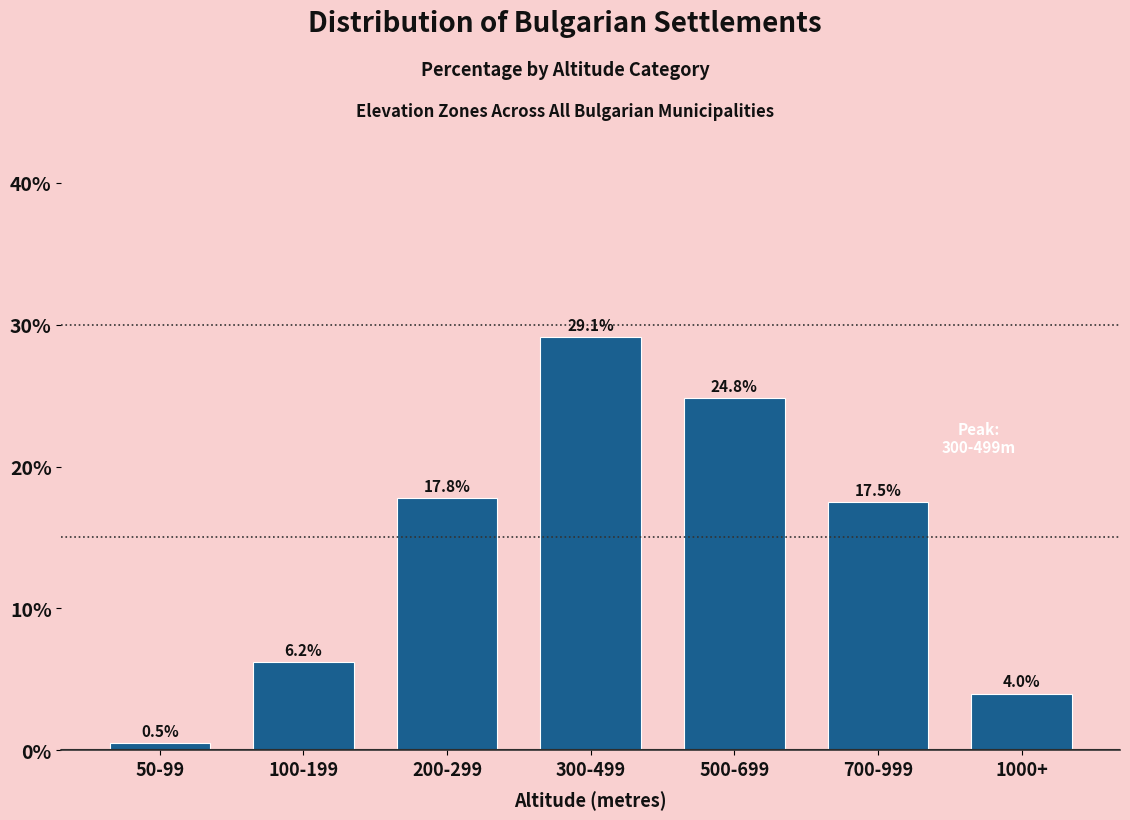

Reading left to right, extract all data points from this chart.

0.5	6.2	17.8	29.1	24.8	17.5	4.0